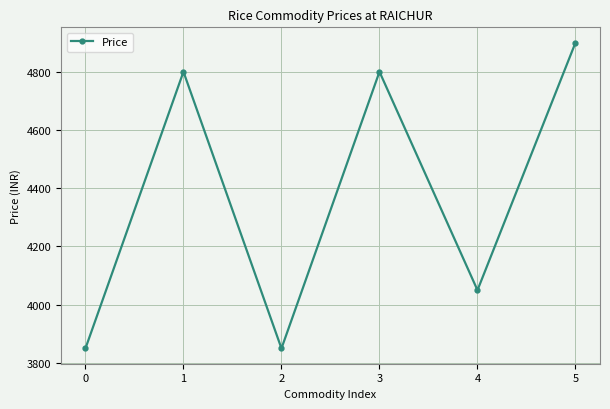

What is the ratio of the value at 3 to the value at 0?

1.2